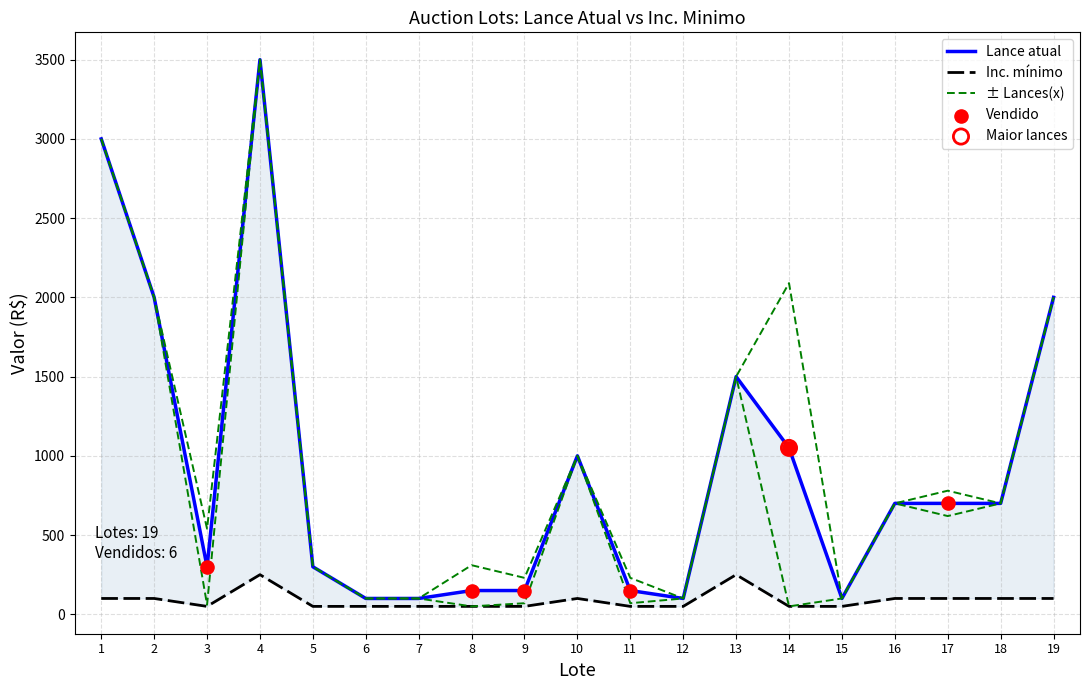

Which series has the widest spread of Y values?

Lance atual